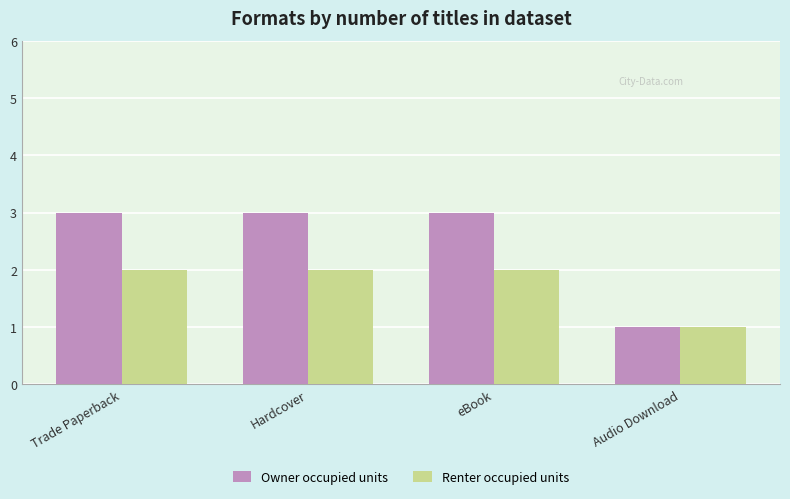

Rank the series by their maximum value, from lowest to highest.

Renter occupied units, Owner occupied units